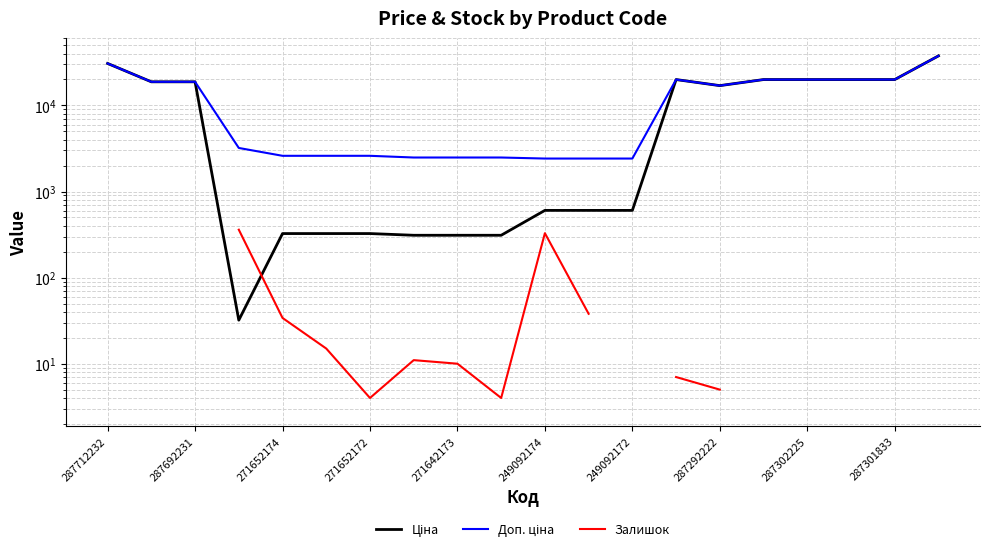

Which series has the largest total across all categories?

Доп. ціна